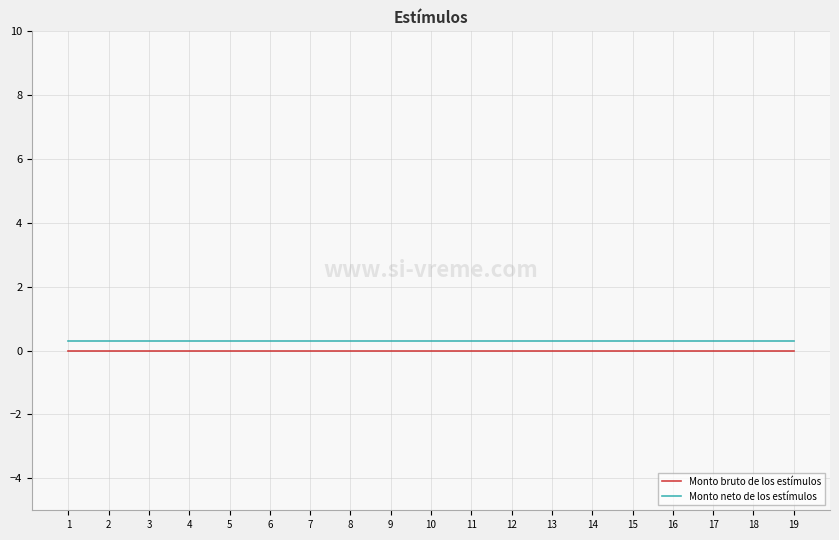

True or false: Monto bruto de los estímulos and Monto neto de los estímulos intersect in this chart.

False